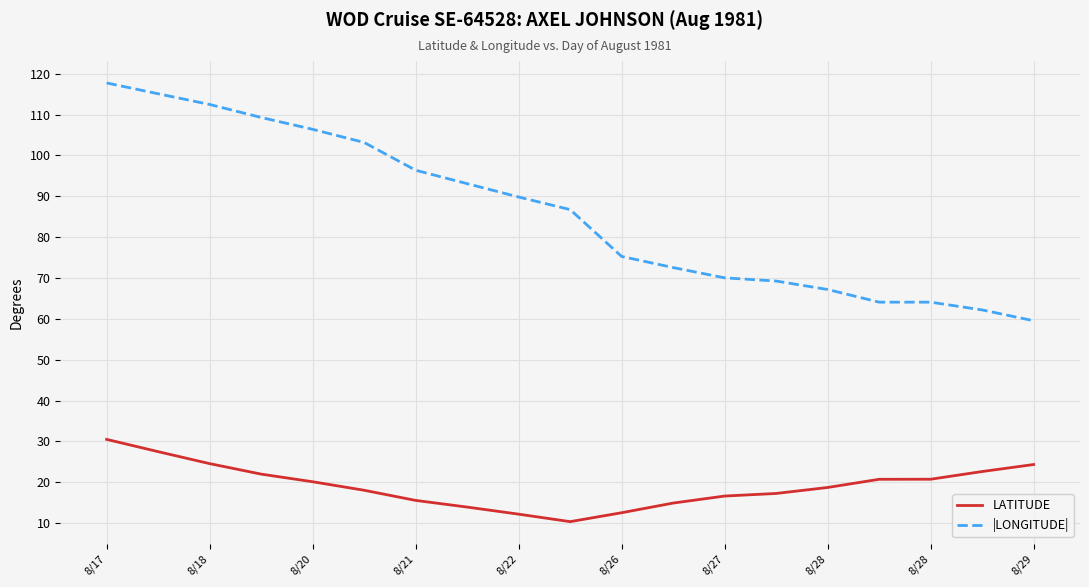

What is the greatest value displayed?

117.7